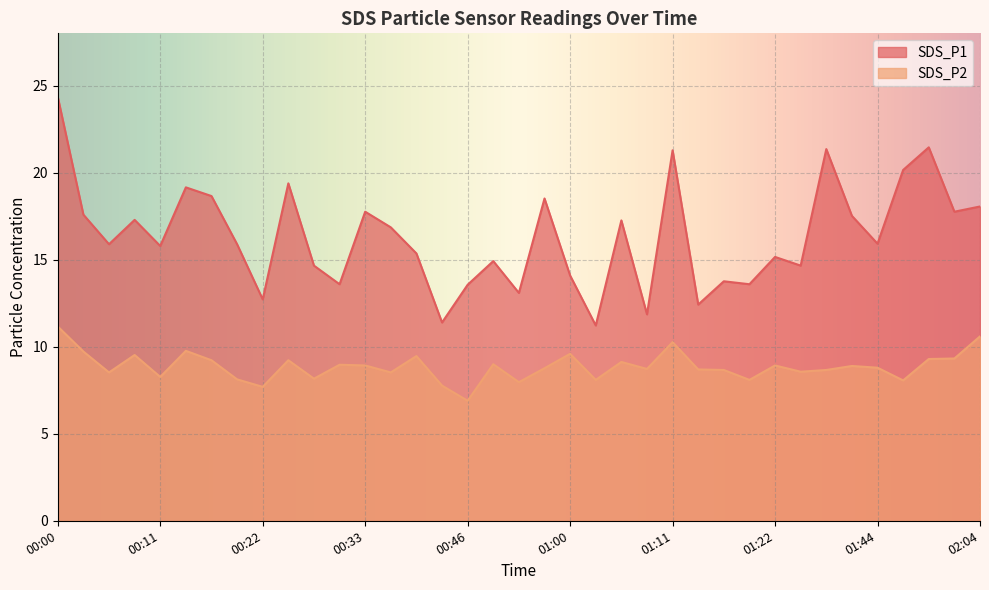

At which label does SDS_P1 reach its peak?

00:00